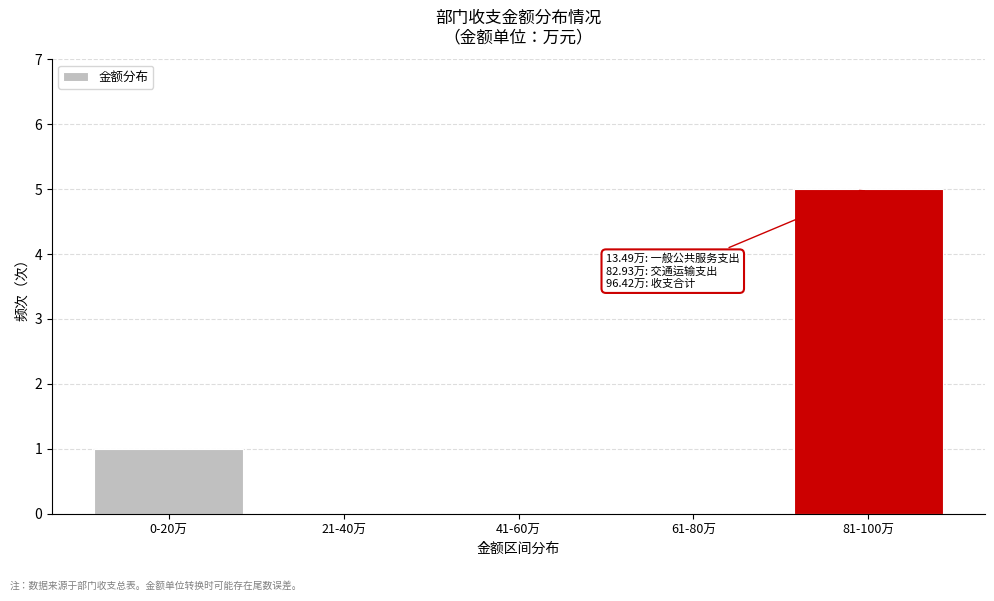

Reading right to left, transcribe all the data shown in this chart.

81-100万=5	61-80万=0	41-60万=0	21-40万=0	0-20万=1